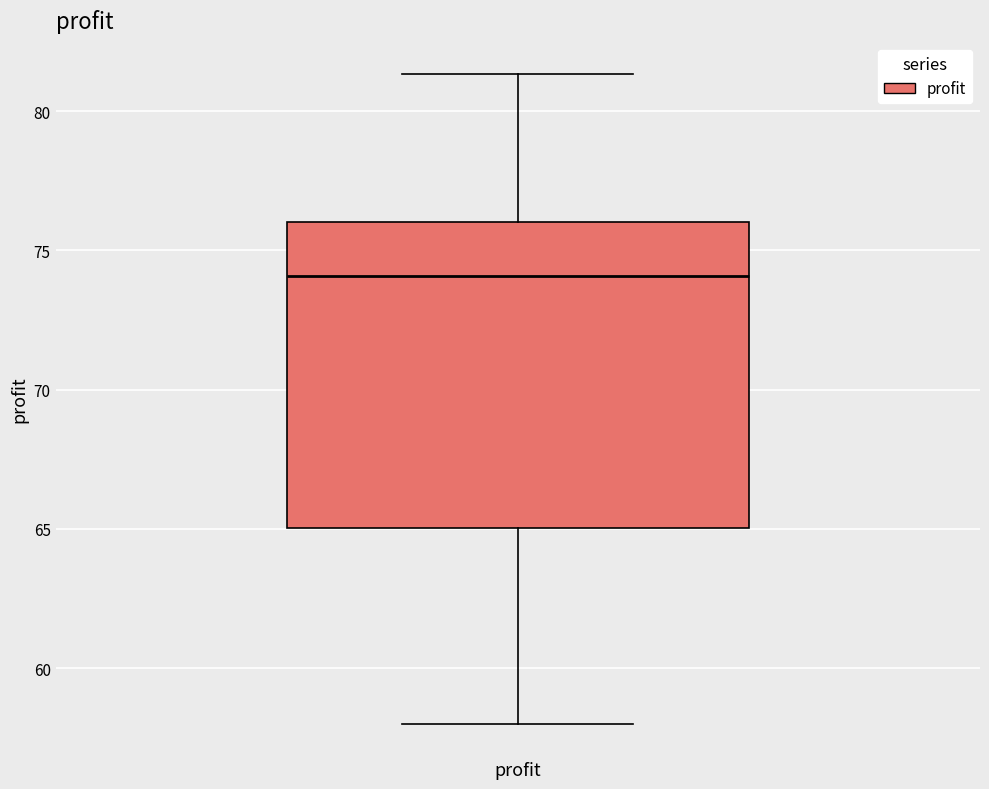

Transcribe this box plot: give where the median line is, the range the box spans, and where the two whiskers end, as read against the y-axis. The values are not printed on the chart, so give them approximately, as read against the axis.

median 74.0, box 65.0 to 76.0, whiskers 58.0 to 81.5